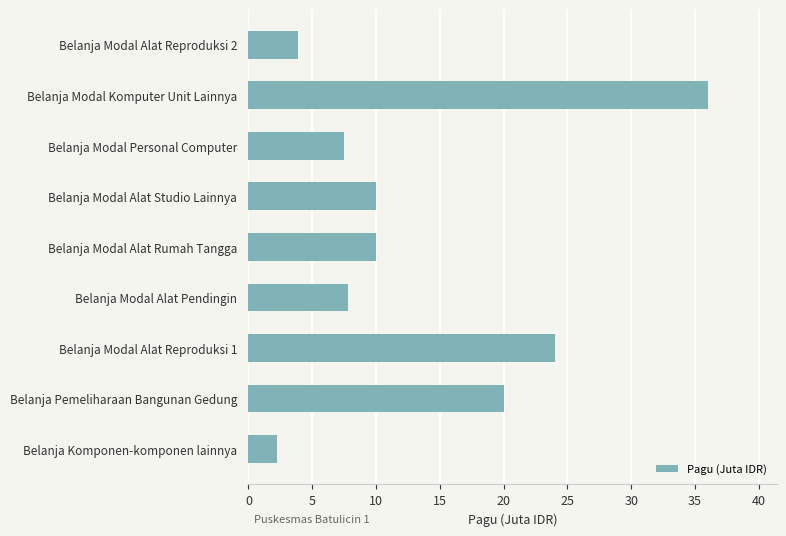

Reading top to bottom, extract all data points from this chart.

Belanja Modal Alat Reproduksi 2=3.9	Belanja Modal Komputer Unit Lainnya=36.0	Belanja Modal Personal Computer=7.5	Belanja Modal Alat Studio Lainnya=10.0	Belanja Modal Alat Rumah Tangga=10.0	Belanja Modal Alat Pendingin=7.8	Belanja Modal Alat Reproduksi 1=24.0	Belanja Pemeliharaan Bangunan Gedung=20.0	Belanja Komponen-komponen lainnya=2.2